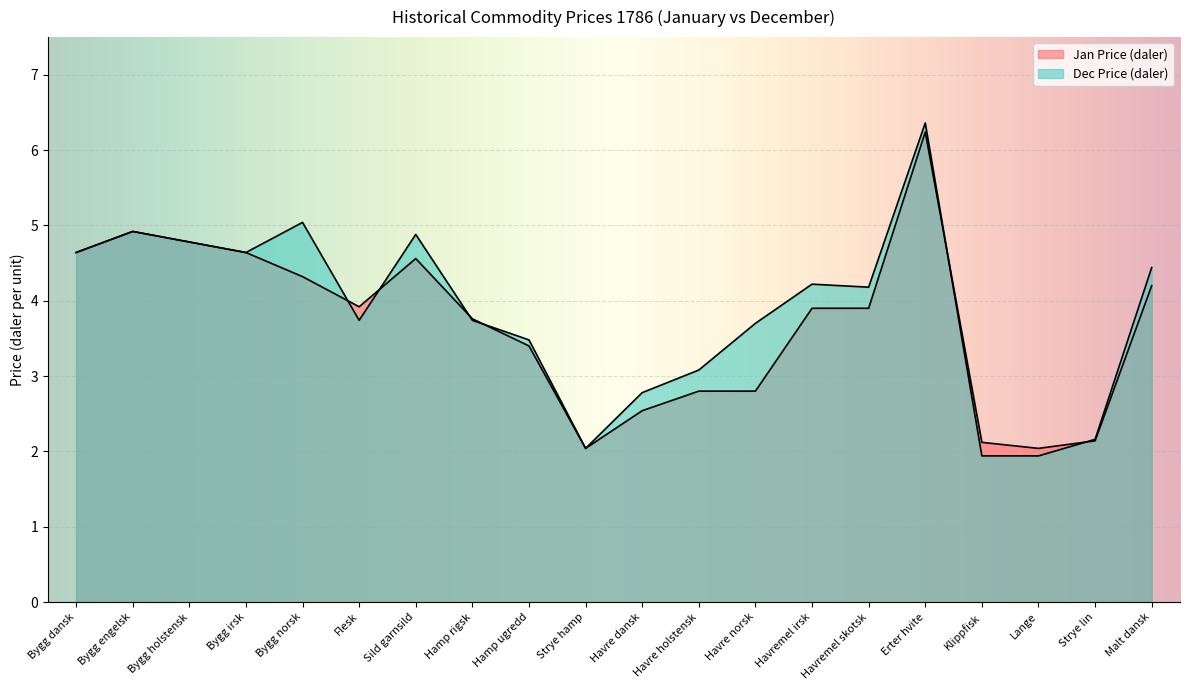

Rank the series at Bygg holstensk from lowest to highest value.

Jan Price (daler), Dec Price (daler)